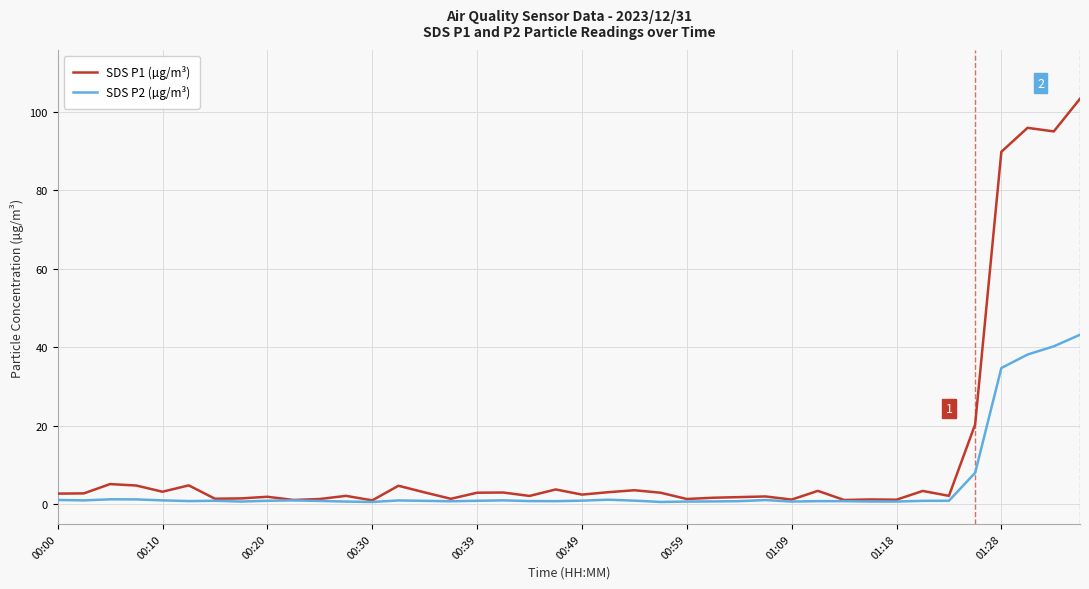

Which series has the widest spread of values?

SDS P1 (µg/m³)